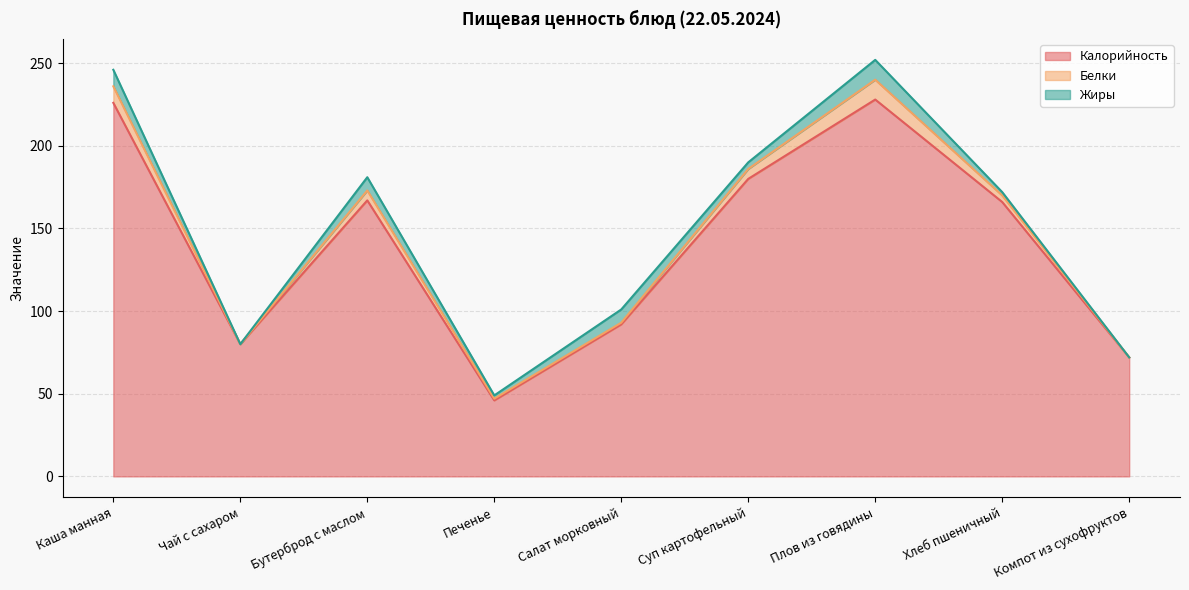

At which label does Жиры first exceed 4?

Каша манная